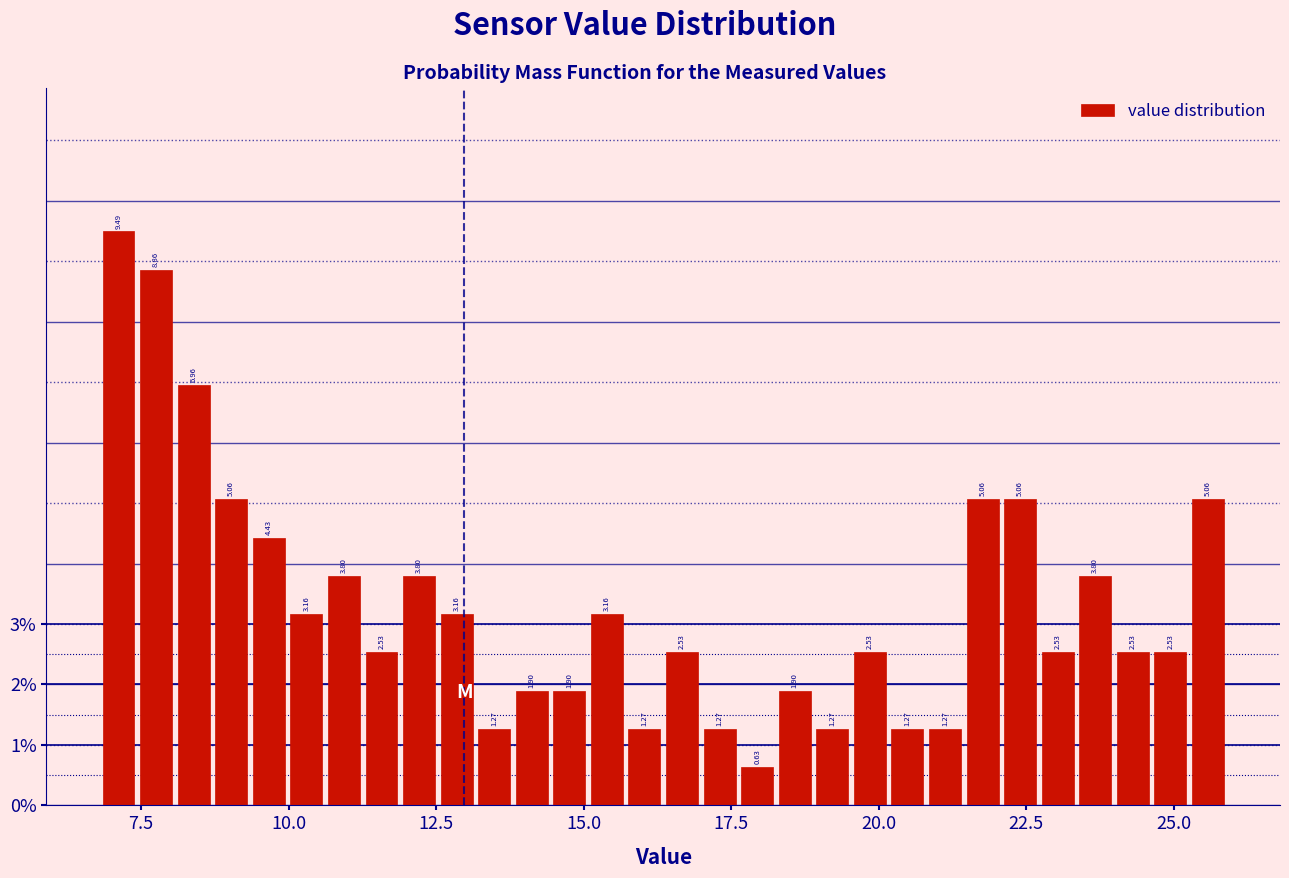

Around what value on the x-axis is the tallest bar? Give the approximate position of its centre, as read against the axis.

7.0